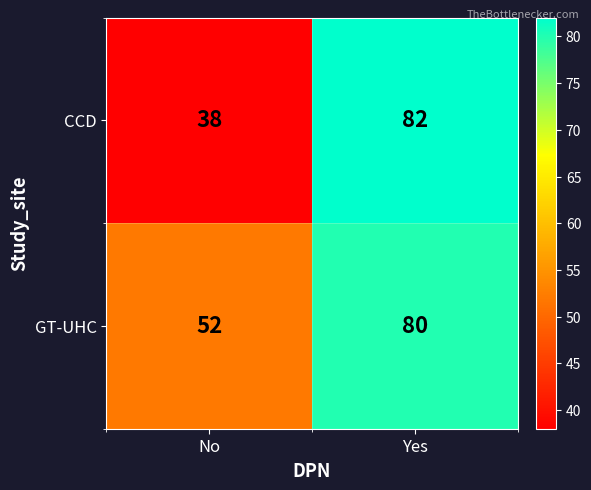

Reading left to right, what are all the values shown in this chart?

CCD: No=38	Yes=82
GT-UHC: No=52	Yes=80